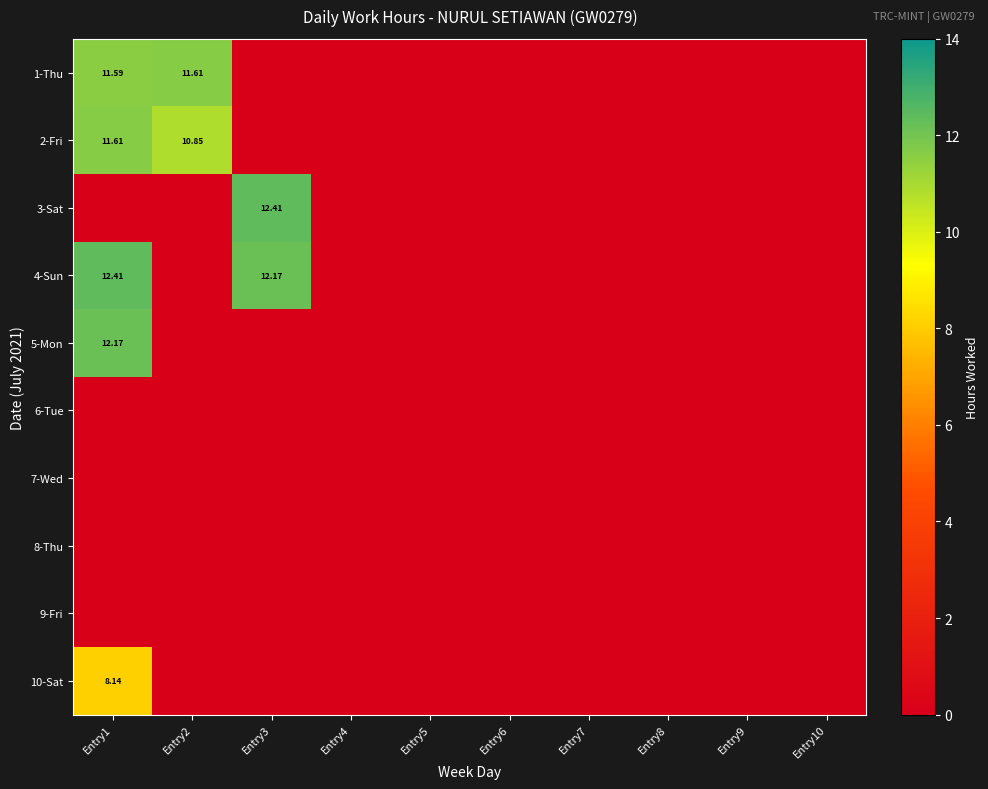

What is the maximum value for 10-Sat?

8.1